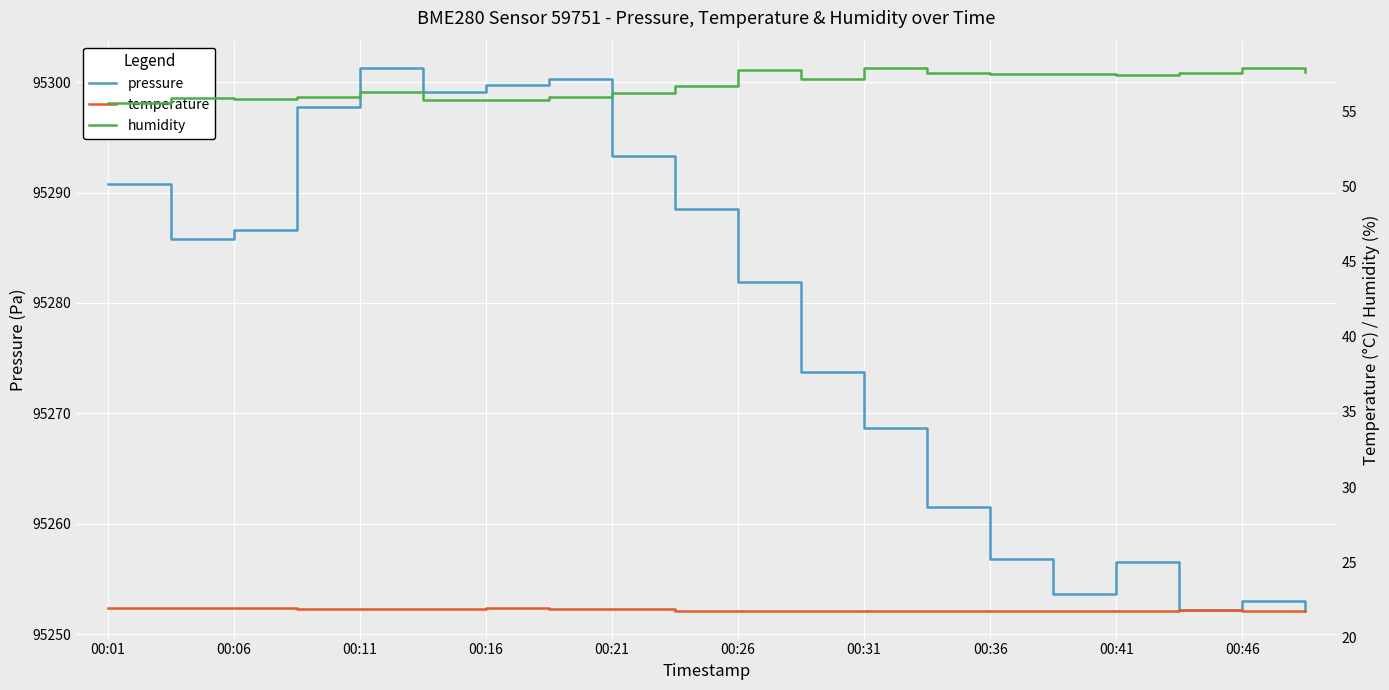

What is the maximum value shown in the chart?

95301.3